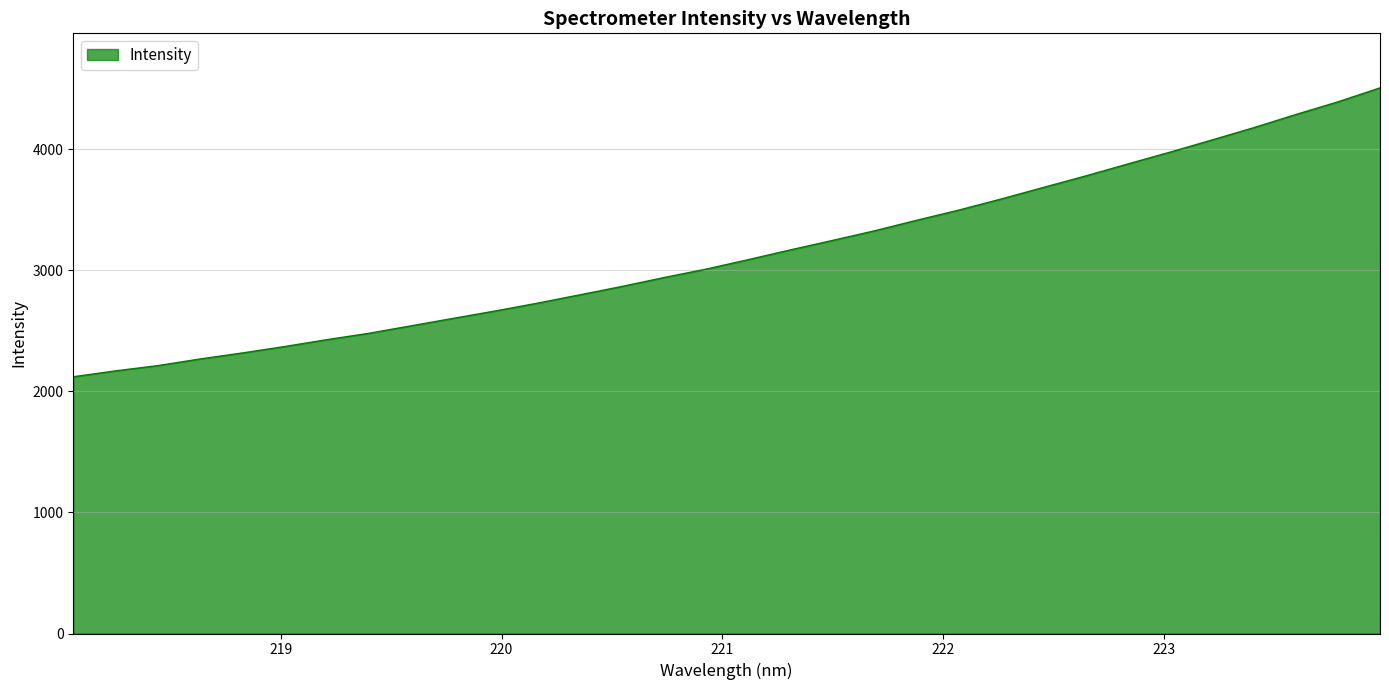

What is the maximum value shown in the chart?

4505.4